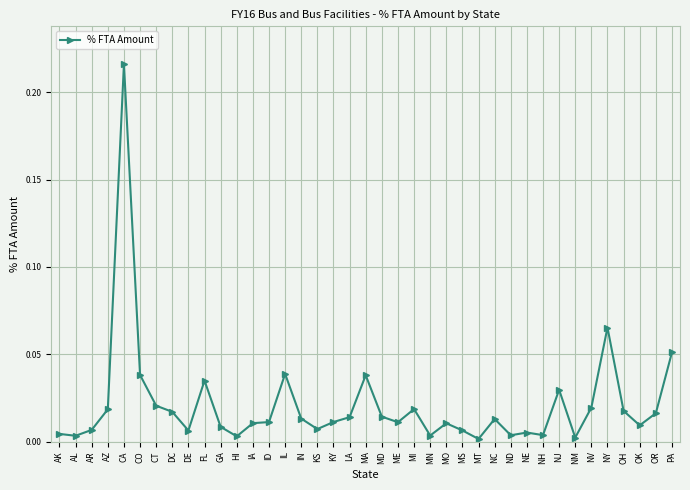

What is the label of the 36th point from the right?

AZ